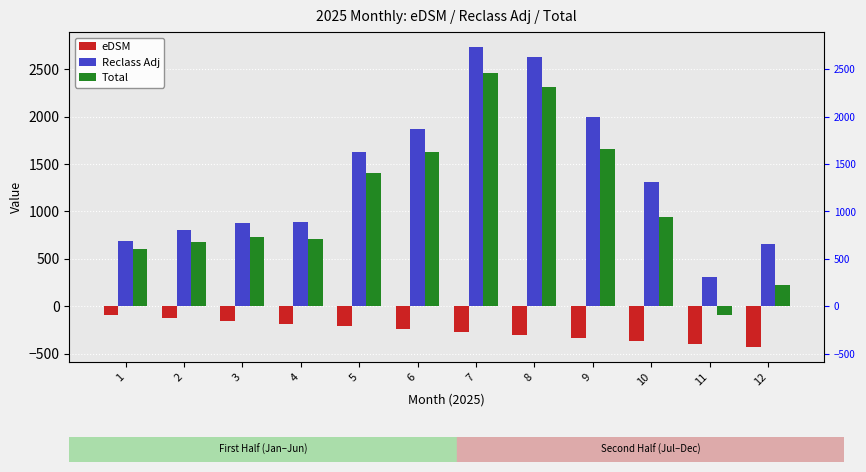

Rank the categories by Reclass Adj value from lowest to highest.

11, 12, 1, 2, 3, 4, 10, 5, 6, 9, 8, 7